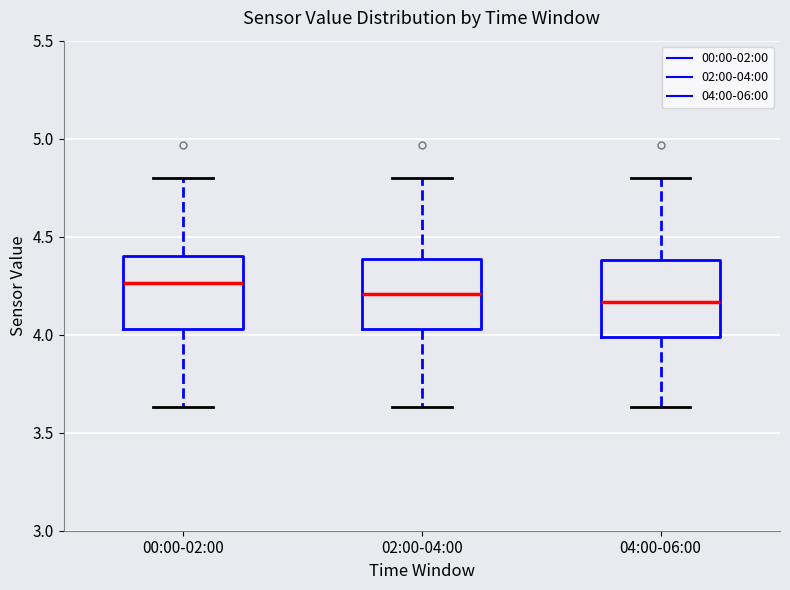

Which box's median line is the highest?

00:00-02:00